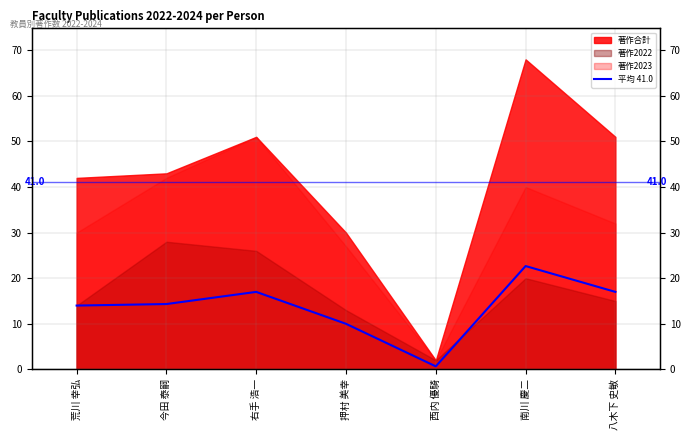

Rank the categories by value from lowest to highest.

西内 優騎, 押村 美幸, 荒川 幸弘, 今田 泰嗣, 右手 浩一, 八木下 史敏, 南川 慶二